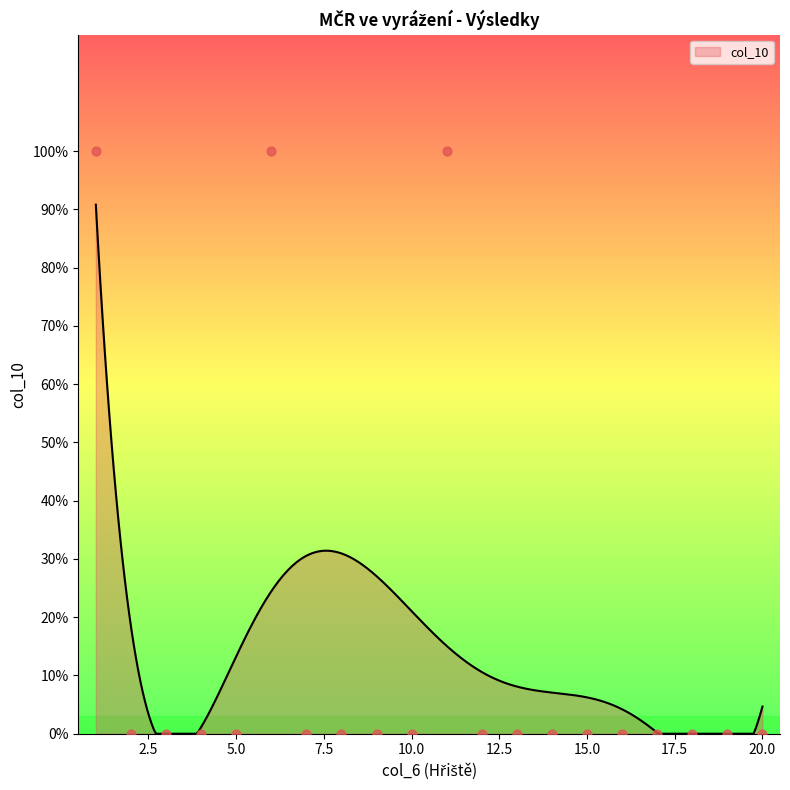

What is the change in value from 1 to 20?

-1